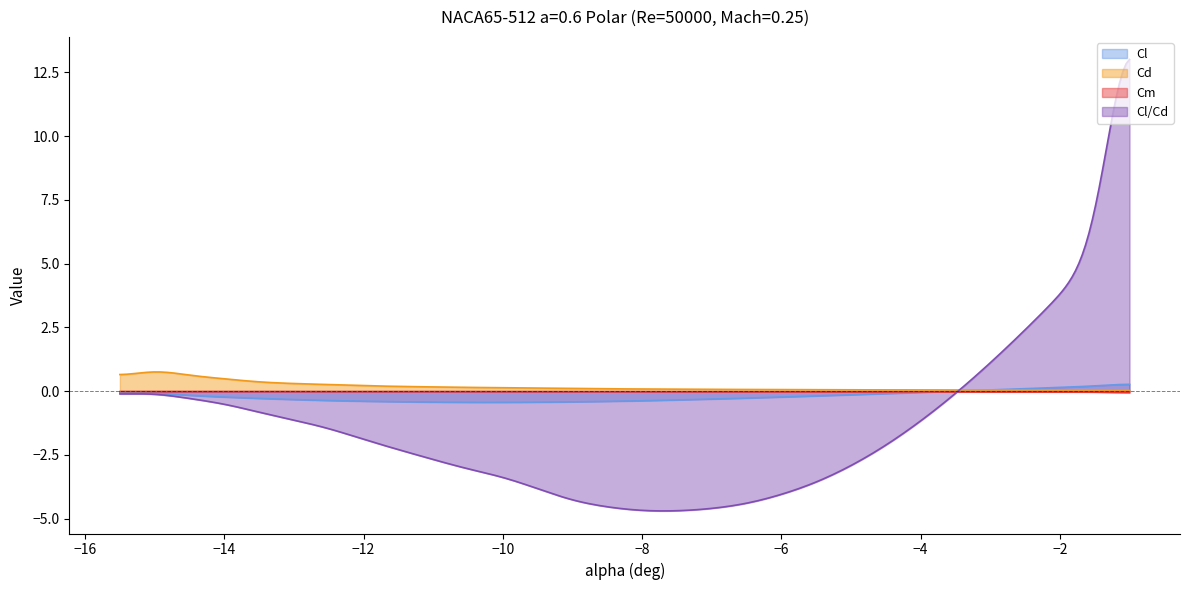

At which category is the sum across all series the highest?

29